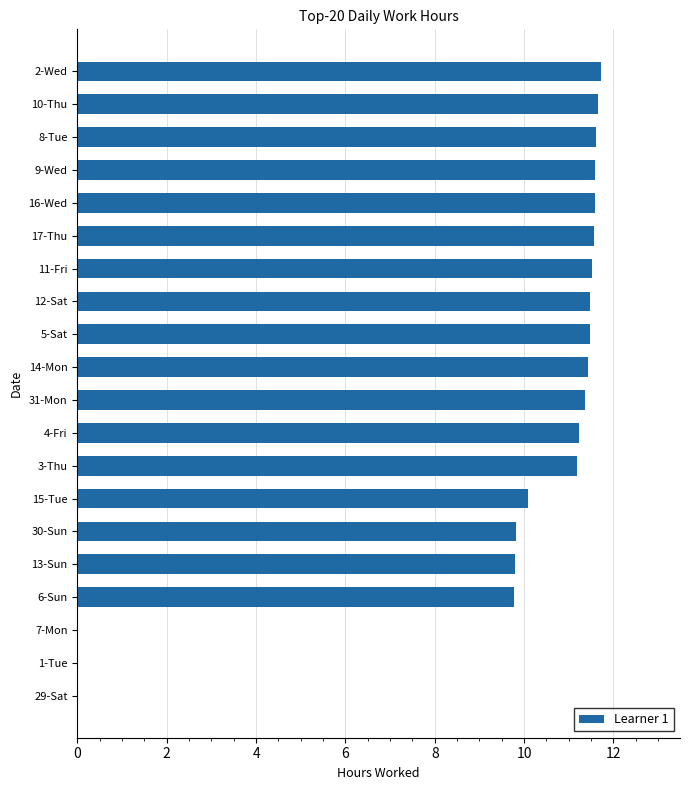

What is the change in value from 15-Tue to 3-Thu?

+1.1